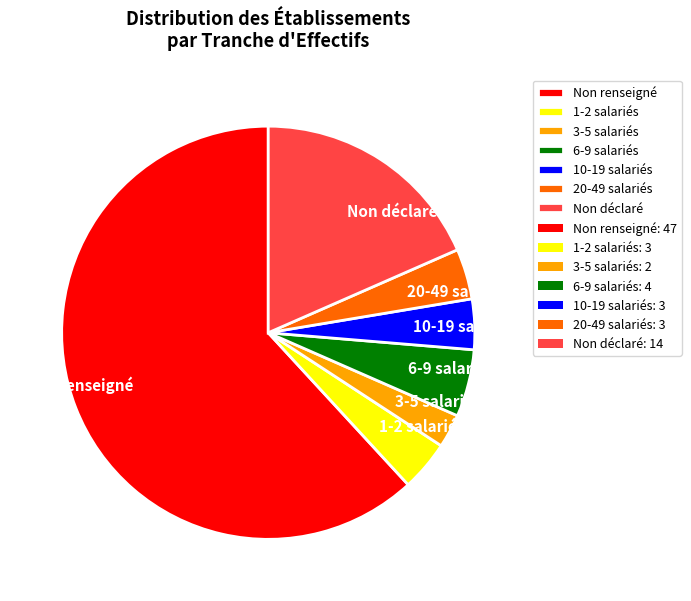

Is the sum of 10-19 salariés and Non renseigné greater than half?

Yes